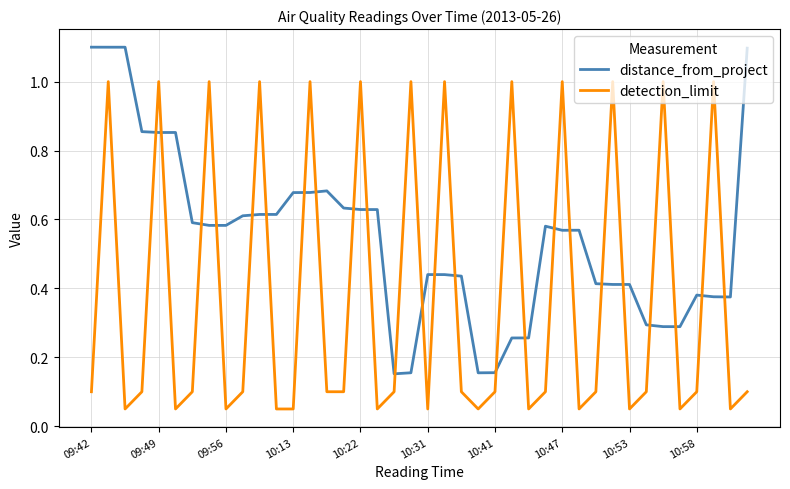

What are all the series names shown in the legend?

distance_from_project, detection_limit